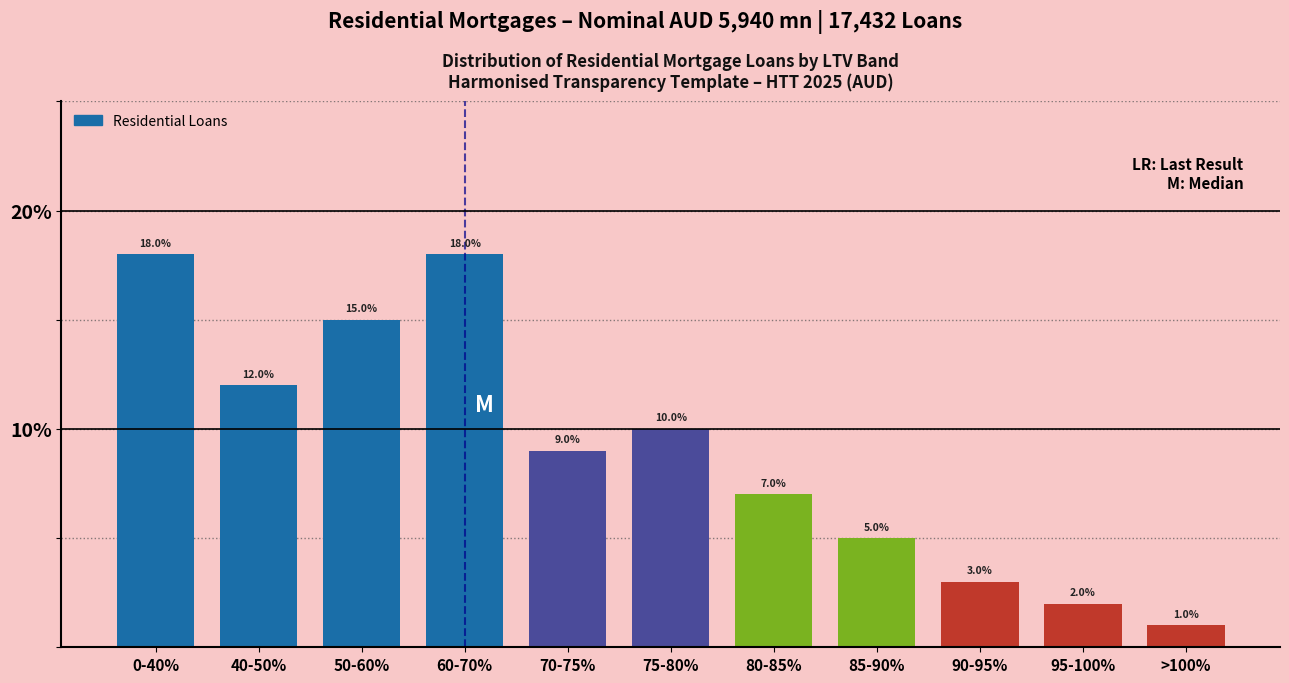

Reading left to right, extract all data points from this chart.

18.0	12.0	15.0	18.0	9.0	10.0	7.0	5.0	3.0	2.0	1.0